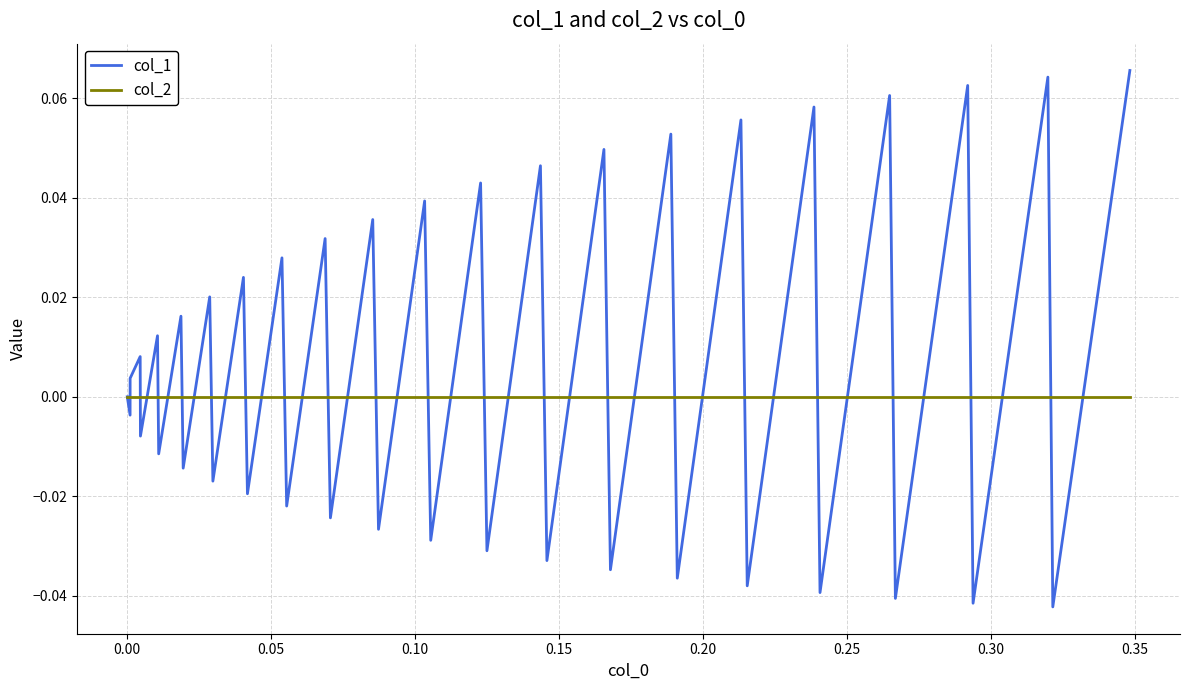

Which series has the widest spread of values?

col_1